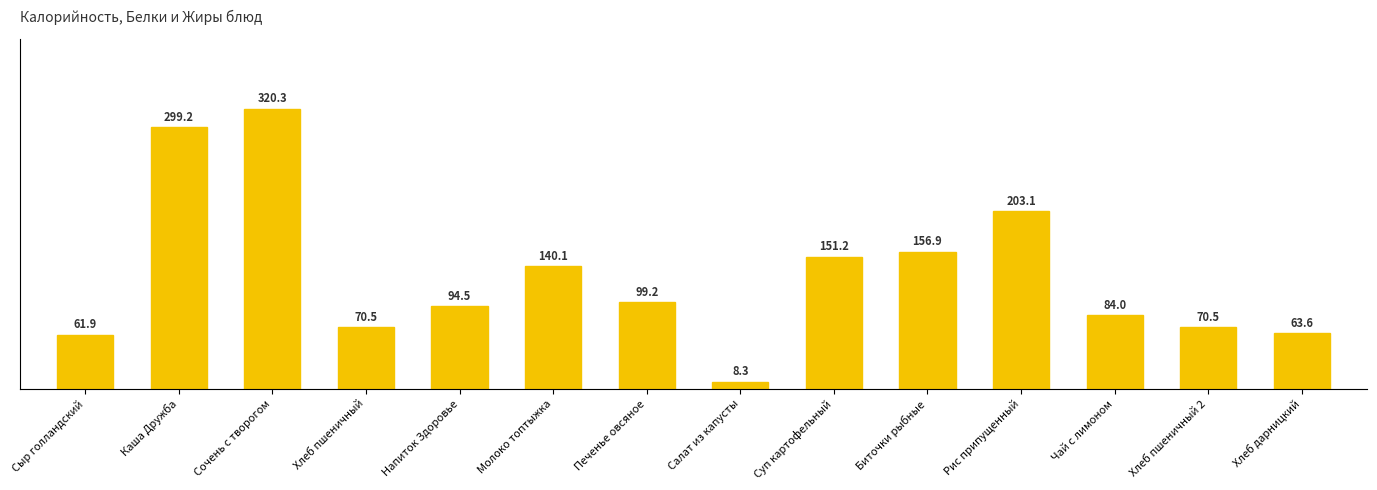

What is the change in value from Молоко топтыжка to Суп картофельный?

+11.1